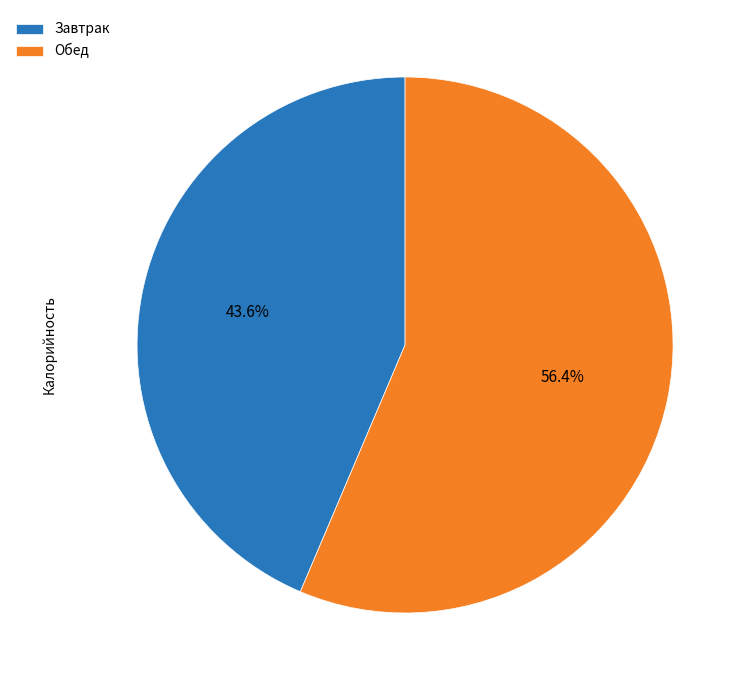

To the nearest percent, what is the combined percentage of Завтрак and Обед?

100%